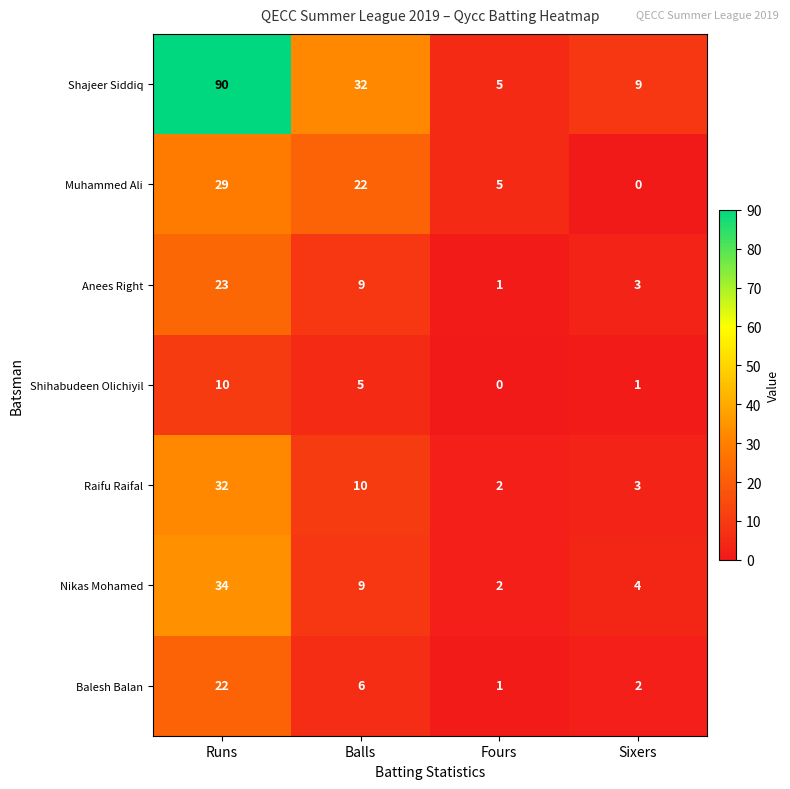

True or false: Shajeer Siddiq has a value of 13 at Balls.

False